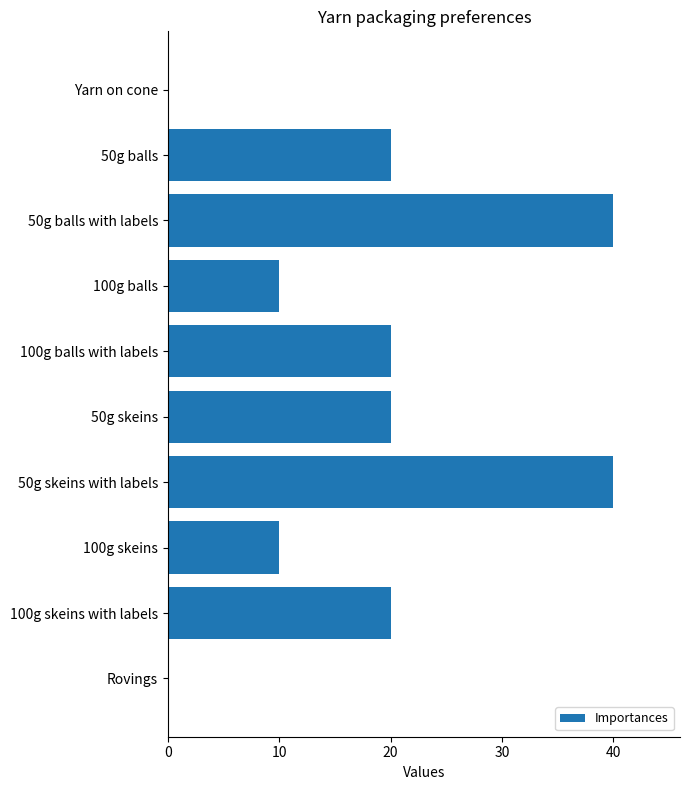

What is the sum of the values at 100g skeins and 100g balls?

20